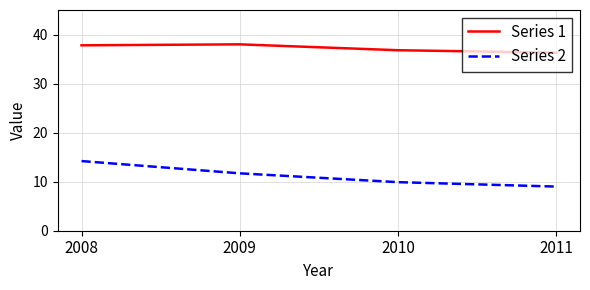

True or false: Series 1 and Series 2 intersect in this chart.

False